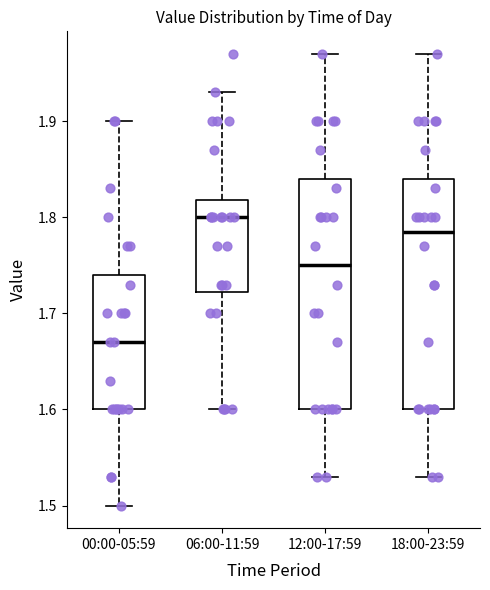

Reading left to right, read every box against the y-axis: the position of its median line, the range the box covers, and the ends of its whiskers. The values are not printed on the chart, so give them approximately, as read against the axis.

00:00-05:59: median 1.67, box 1.60 to 1.74, whiskers 1.50 to 1.90
06:00-11:59: median 1.80, box 1.72 to 1.82, whiskers 1.60 to 1.93
12:00-17:59: median 1.75, box 1.60 to 1.84, whiskers 1.53 to 1.97
18:00-23:59: median 1.79, box 1.60 to 1.84, whiskers 1.53 to 1.97